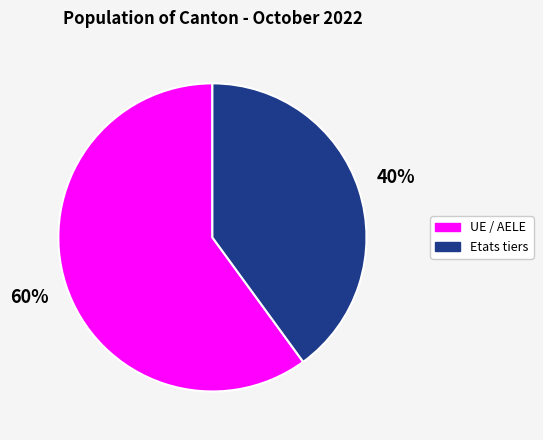

To the nearest percent, what percentage of the pie is UE / AELE?

60%